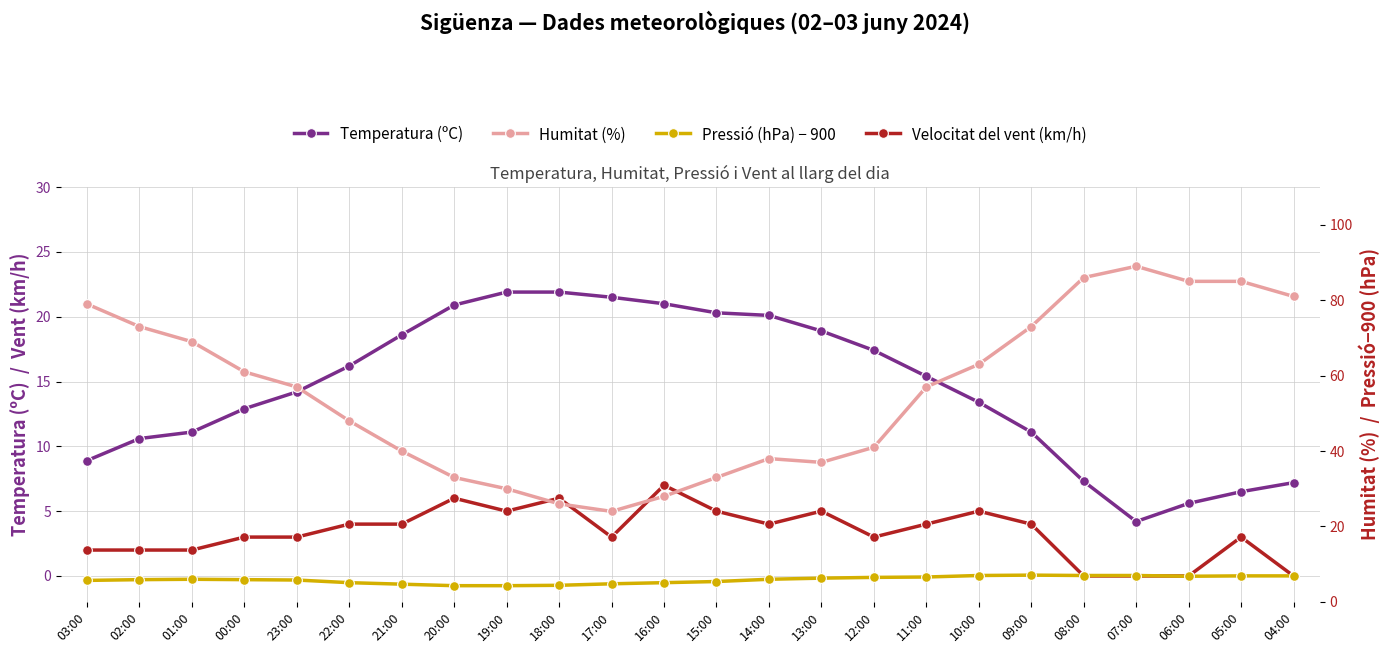

How many categories are shown in the chart?

24